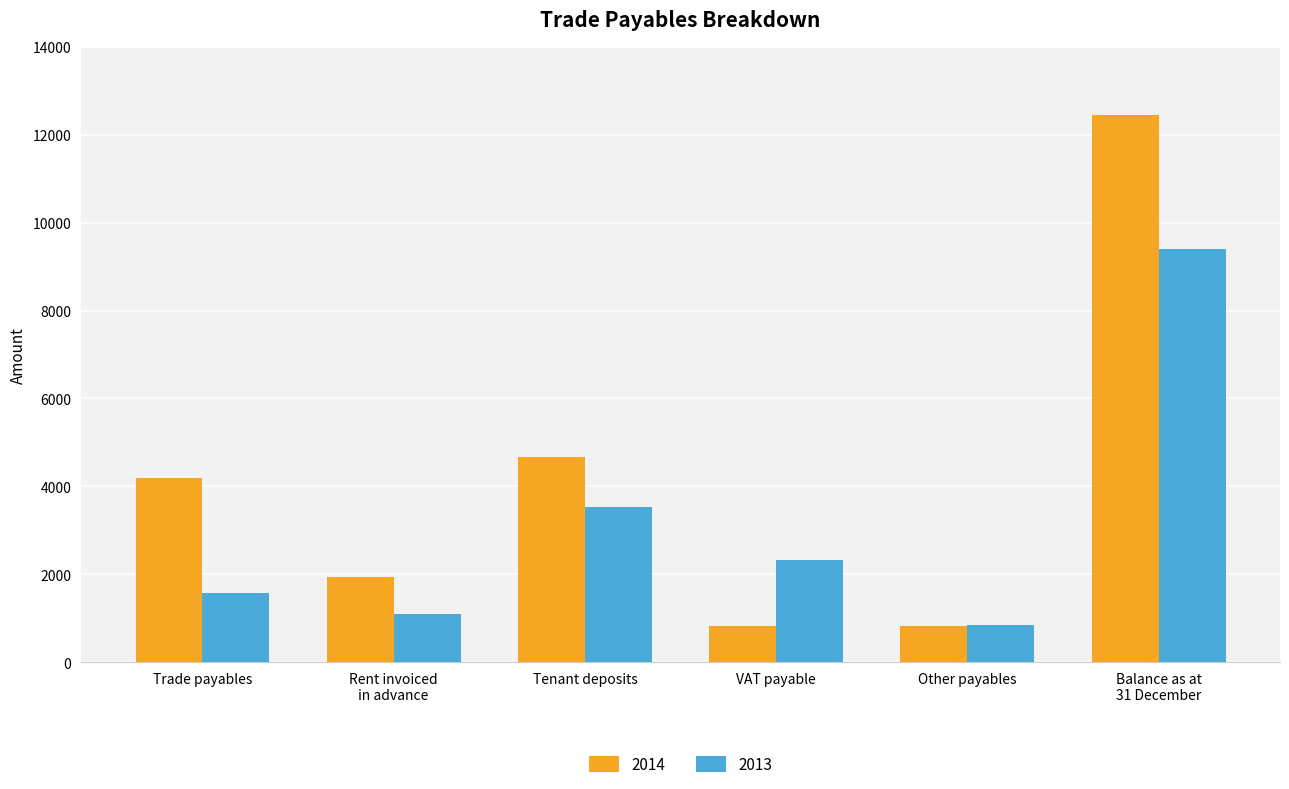

What is the difference between the second highest and minimum values in the 2014 series?

3855.5